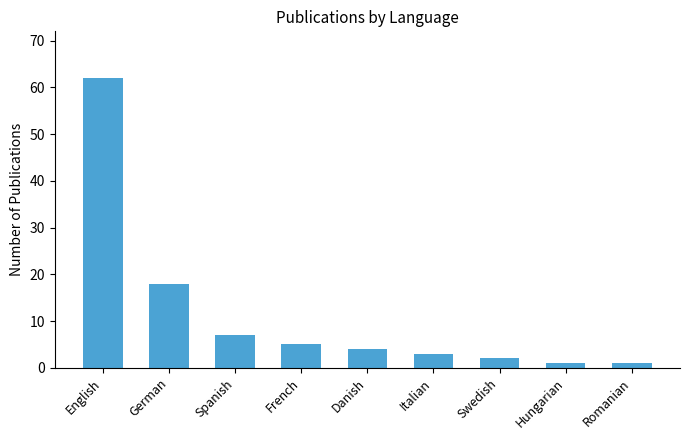

The chart shows a value of 62 at English. True or false?

True